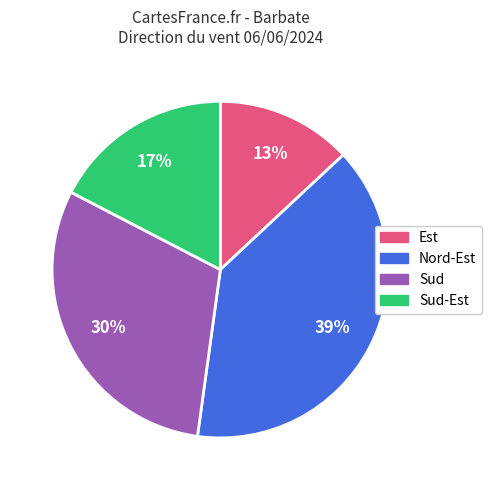

To the nearest percent, what is the average slice percentage?

25%